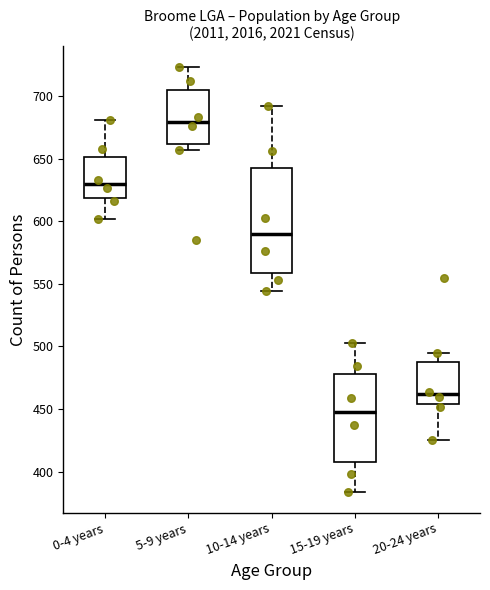

Where is the lower edge of the box for 10-14 years on the y-axis? The values are not printed on the chart, so give them approximately, as read against the axis.

560